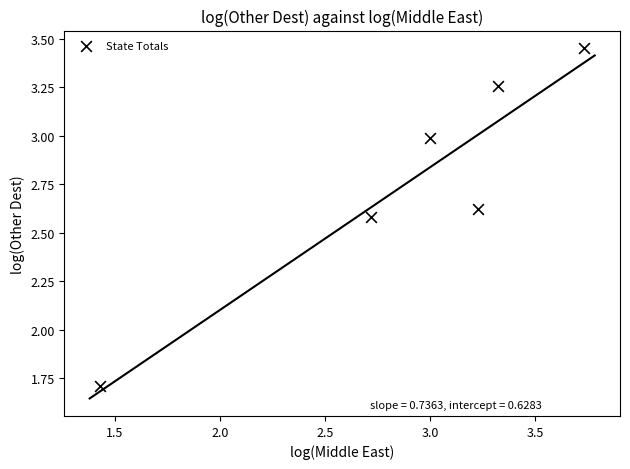

What Y value in the scatter plot is closest to 2?

1.7